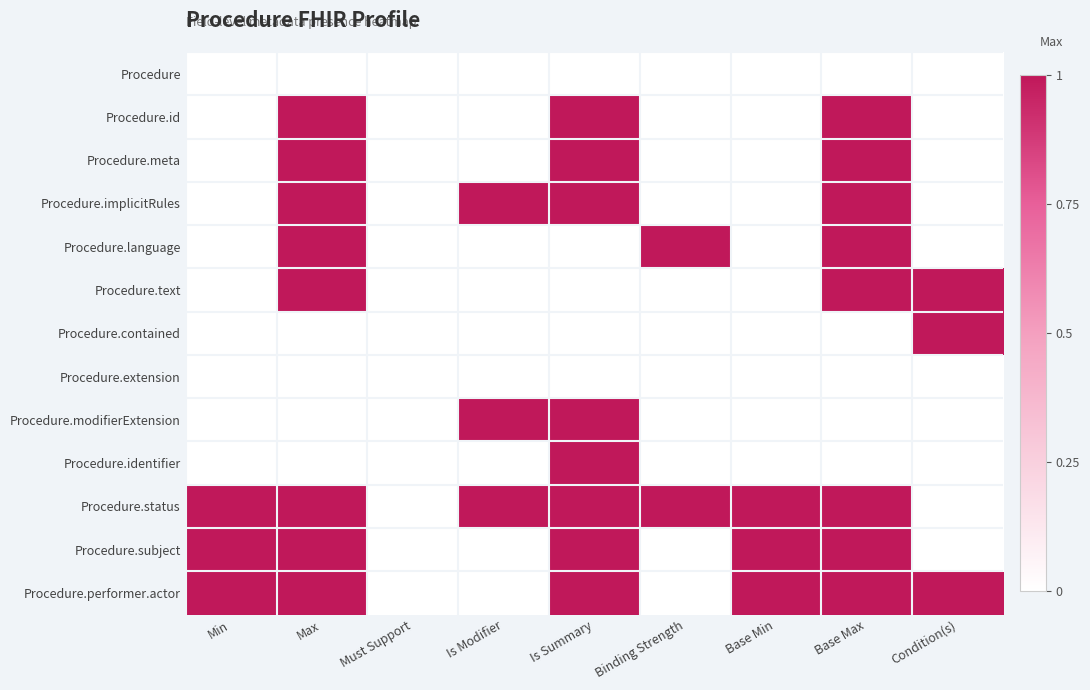

Reading right to left, extract all data points from this chart.

Procedure: Condition(s)=0	Base Max=0	Base Min=0	Binding Strength=0	Is Summary=0	Is Modifier=0	Must Support=0	Max=0	Min=0
Procedure.id: Condition(s)=0	Base Max=1	Base Min=0	Binding Strength=0	Is Summary=1	Is Modifier=0	Must Support=0	Max=1	Min=0
Procedure.meta: Condition(s)=0	Base Max=1	Base Min=0	Binding Strength=0	Is Summary=1	Is Modifier=0	Must Support=0	Max=1	Min=0
Procedure.implicitRules: Condition(s)=0	Base Max=1	Base Min=0	Binding Strength=0	Is Summary=1	Is Modifier=1	Must Support=0	Max=1	Min=0
Procedure.language: Condition(s)=0	Base Max=1	Base Min=0	Binding Strength=1	Is Summary=0	Is Modifier=0	Must Support=0	Max=1	Min=0
Procedure.text: Condition(s)=1	Base Max=1	Base Min=0	Binding Strength=0	Is Summary=0	Is Modifier=0	Must Support=0	Max=1	Min=0
Procedure.contained: Condition(s)=1	Base Max=0	Base Min=0	Binding Strength=0	Is Summary=0	Is Modifier=0	Must Support=0	Max=0	Min=0
Procedure.extension: Condition(s)=0	Base Max=0	Base Min=0	Binding Strength=0	Is Summary=0	Is Modifier=0	Must Support=0	Max=0	Min=0
Procedure.modifierExtension: Condition(s)=0	Base Max=0	Base Min=0	Binding Strength=0	Is Summary=1	Is Modifier=1	Must Support=0	Max=0	Min=0
Procedure.identifier: Condition(s)=0	Base Max=0	Base Min=0	Binding Strength=0	Is Summary=1	Is Modifier=0	Must Support=0	Max=0	Min=0
Procedure.status: Condition(s)=0	Base Max=1	Base Min=1	Binding Strength=1	Is Summary=1	Is Modifier=1	Must Support=0	Max=1	Min=1
Procedure.subject: Condition(s)=0	Base Max=1	Base Min=1	Binding Strength=0	Is Summary=1	Is Modifier=0	Must Support=0	Max=1	Min=1
Procedure.performer.actor: Condition(s)=1	Base Max=1	Base Min=1	Binding Strength=0	Is Summary=1	Is Modifier=0	Must Support=0	Max=1	Min=1